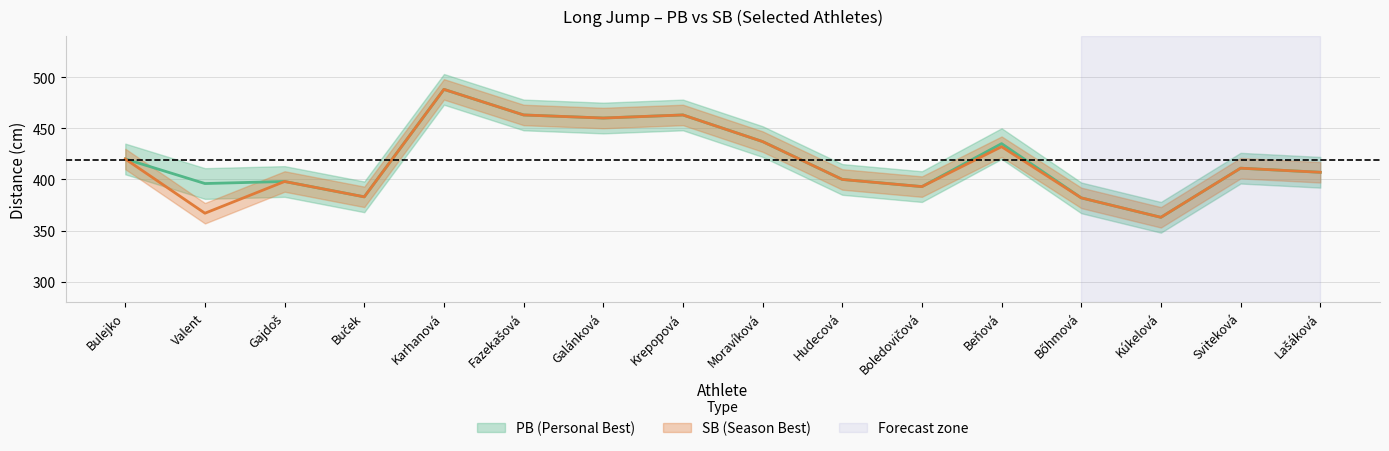

List the labels in order of value, largest first.

Karhanová, Fazekašová, Krepopová, Galánková, Moravíková, Beňová, Bulejko, Sviteková, Lašáková, Hudecová, Gajdoš, Valent, Boledovičová, Buček, Bőhmová, Kúkelová